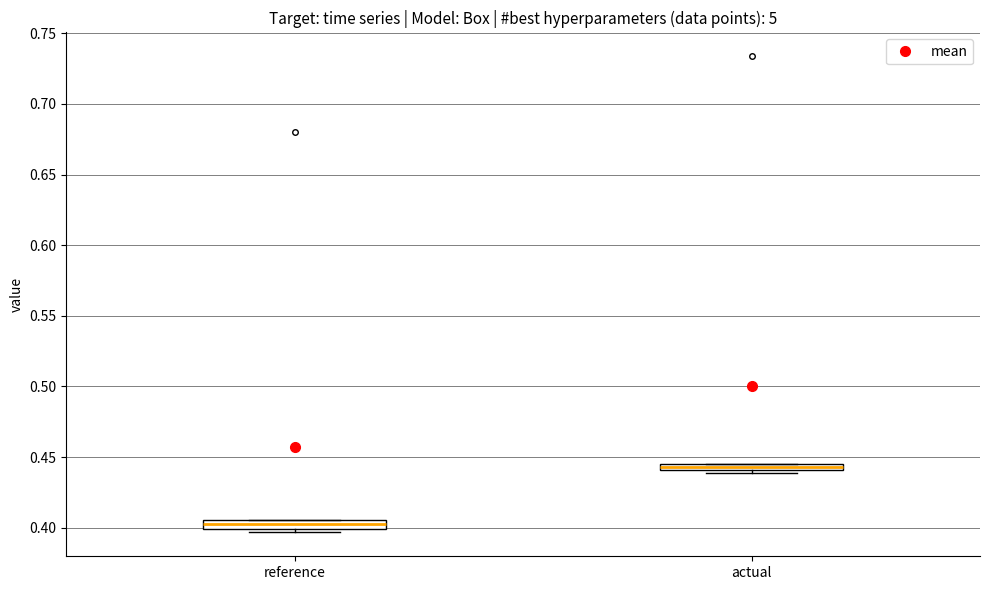

Which box's median line is the lowest?

reference